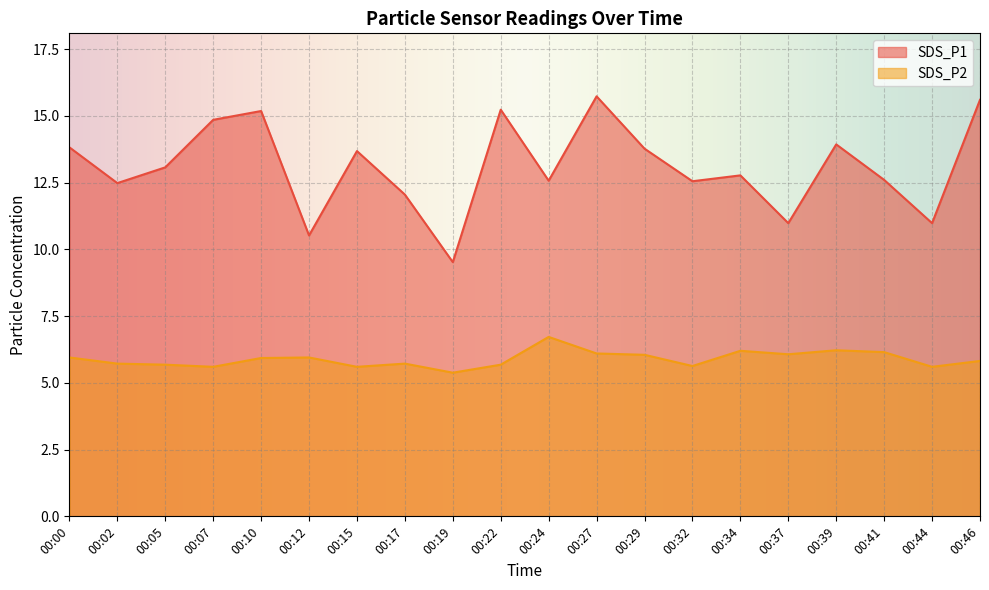

What is the minimum value shown in the chart?

5.4